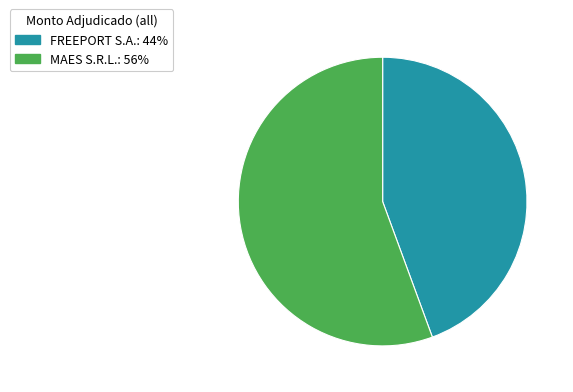

True or false: MAES S.R.L.: 56% accounts for 56% of the total.

True